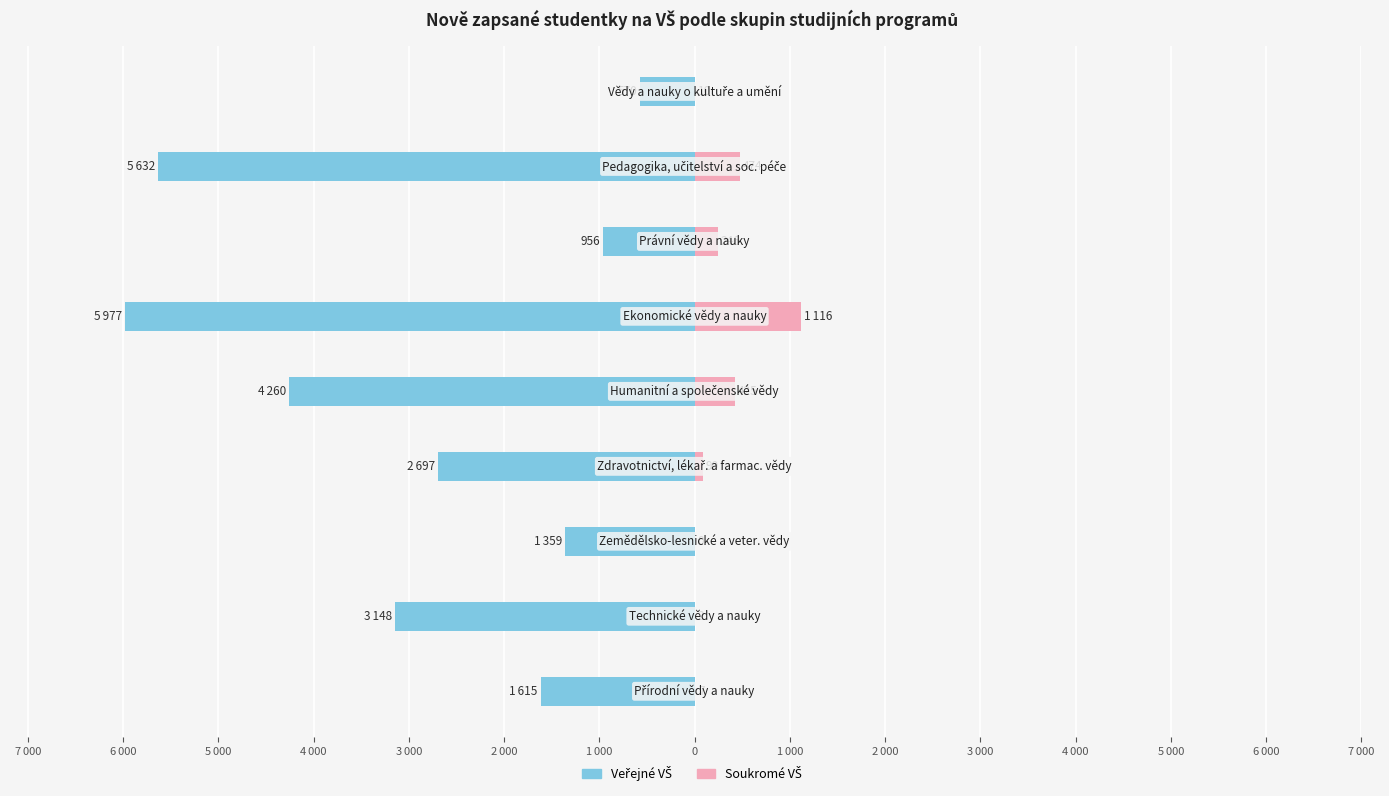

What is the value of the Veřejné VŠ bar at the 4th from the left?

-2697